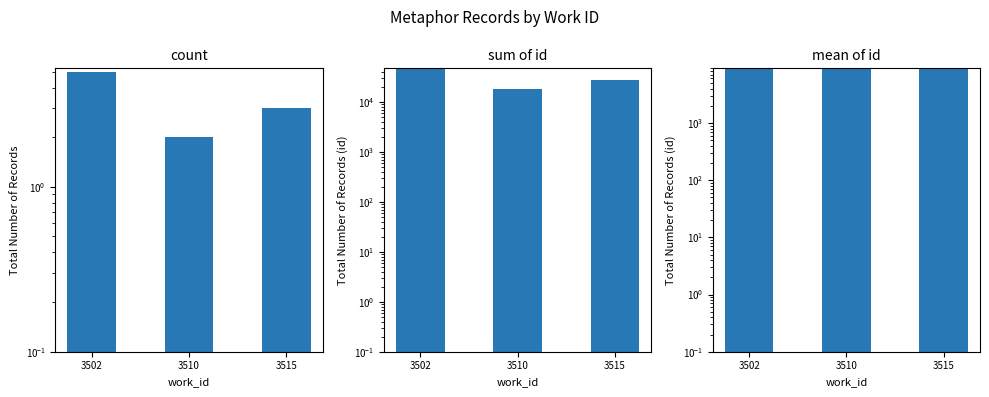

Which category has the highest value in the mean of id series?

3502